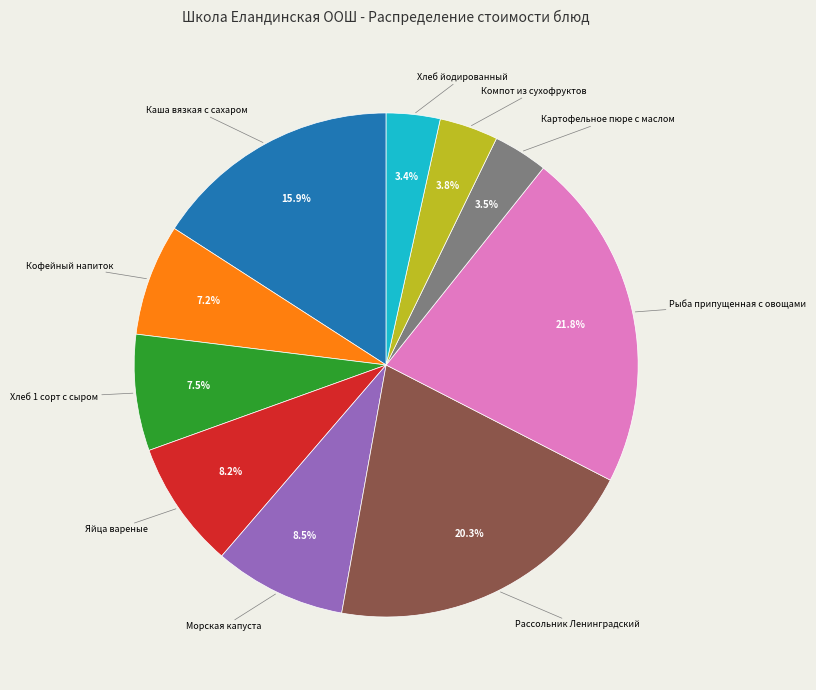

How many segments does this pie chart have?

10